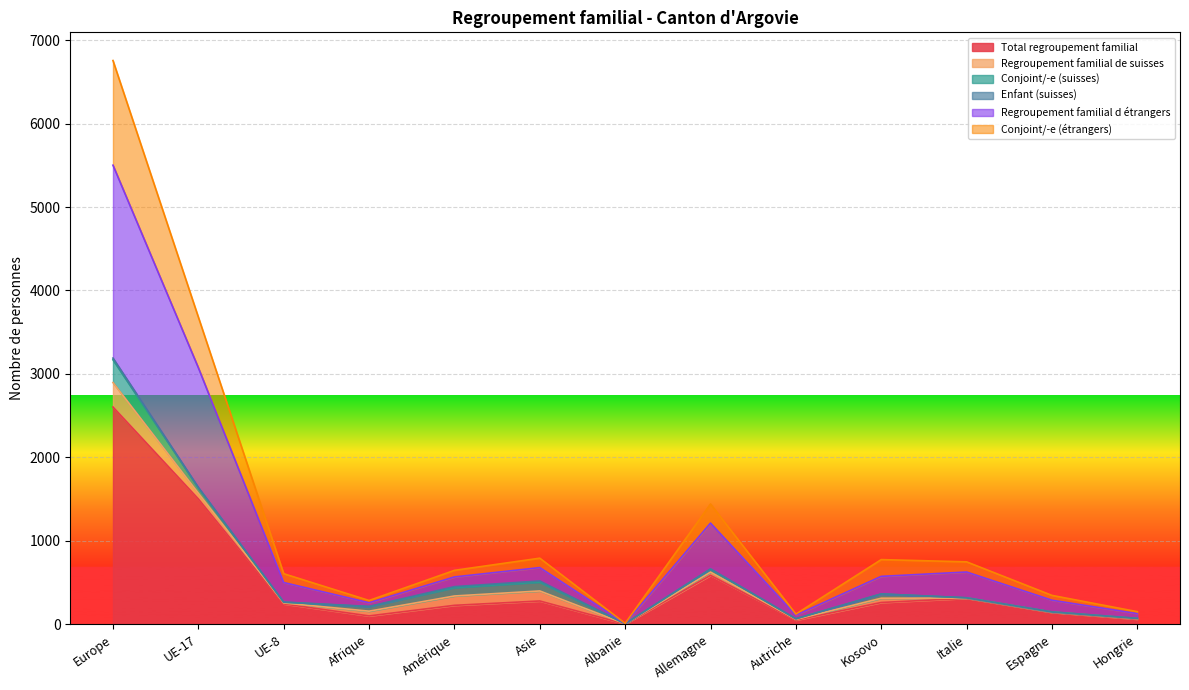

Does the chart display data point markers on the line(s)?

No